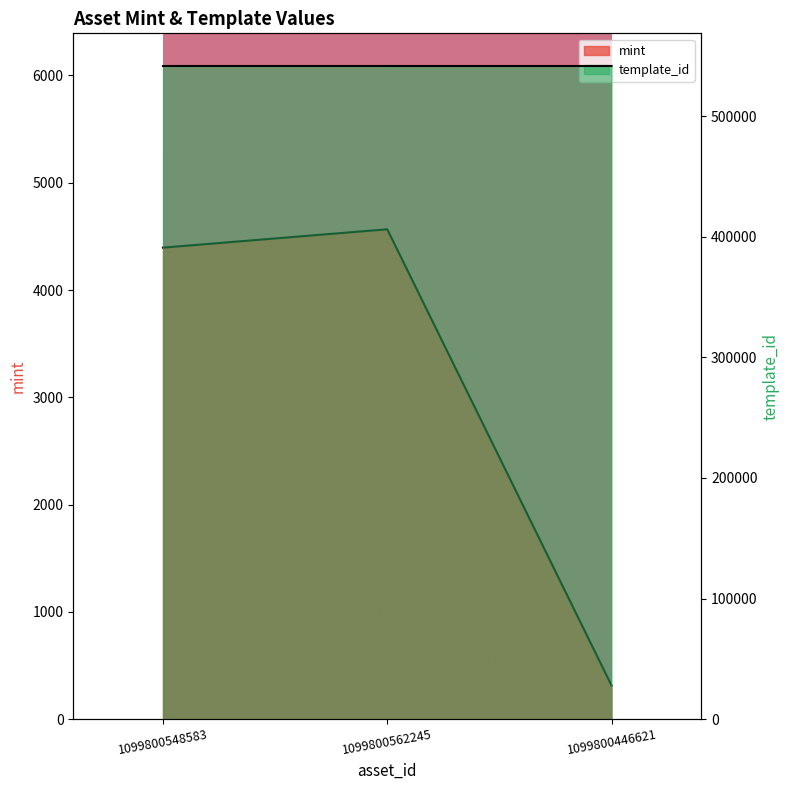

What is the sum of the mint values at 1099800548583 and 1099800446621?

4709